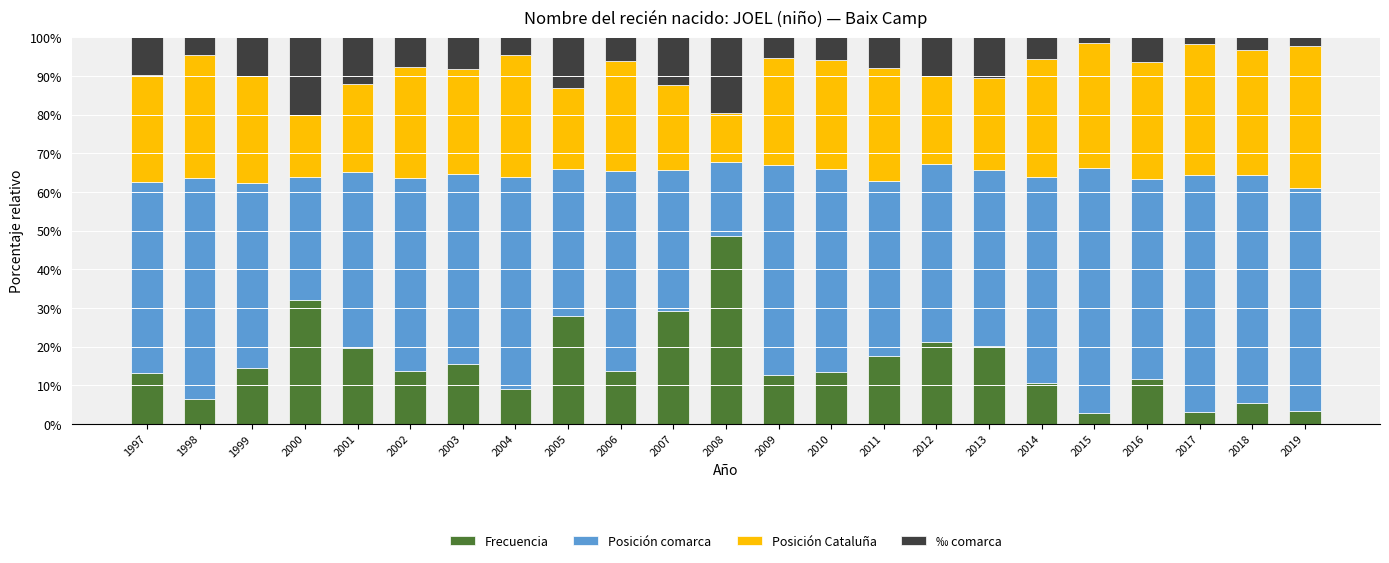

True or false: Frecuencia has a value of 19.5 at 2001.

True